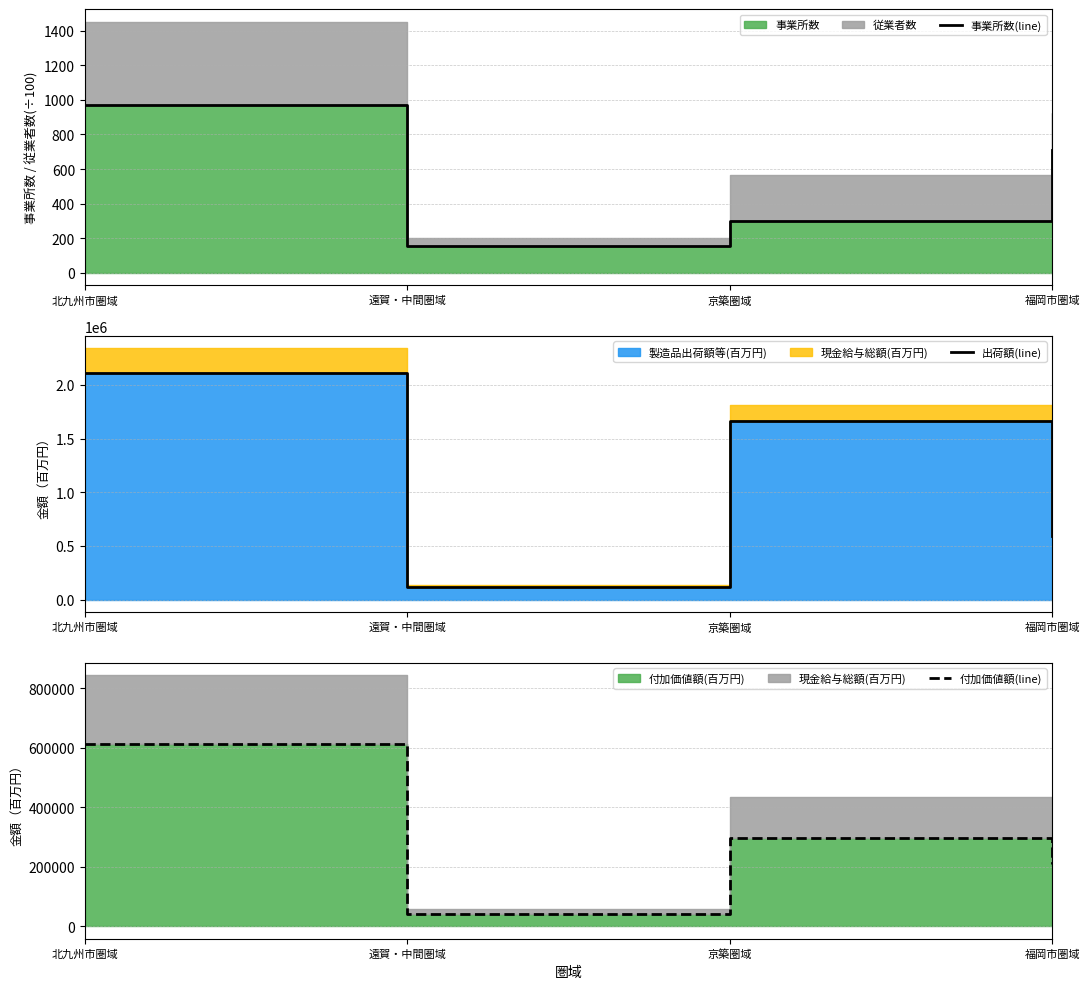

True or false: 付加価値額(line) and 出荷額(line) intersect in this chart.

False